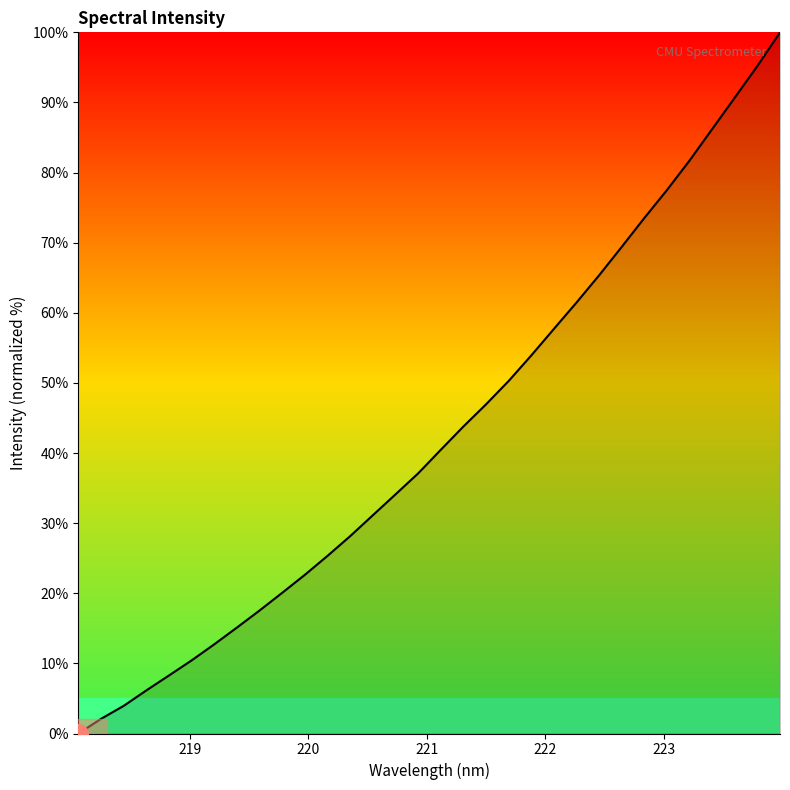

What is the difference between the maximum and minimum values?

100.0